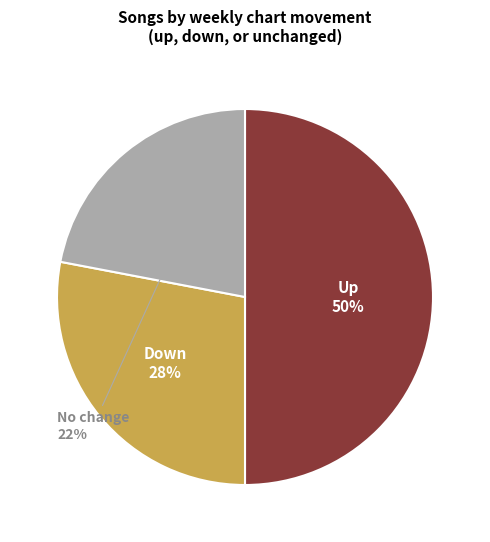

To the nearest percent, what is the difference between the largest and smallest slice percentages?

28%